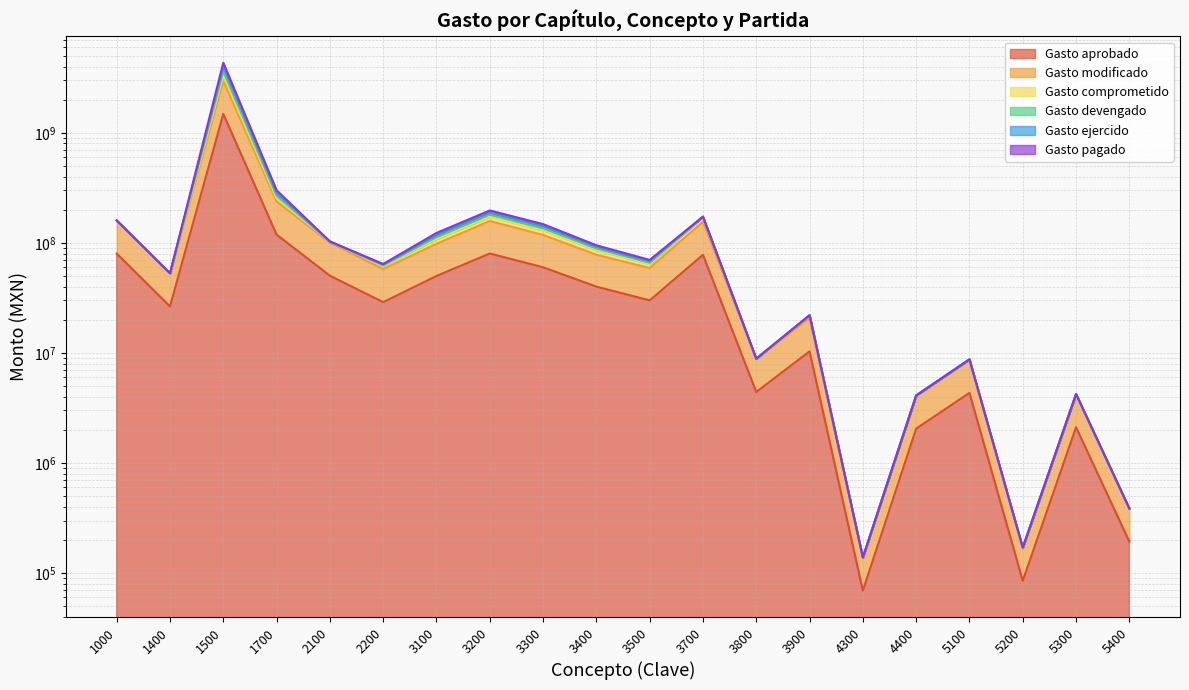

Reading left to right, extract all data points from this chart.

Gasto aprobado: 79925223.1	26461051.0	1485169413.4	118827716.0	50282939.6	28910135.0	50000000.0	80000000.0	60000000.0	40000000.0	30000000.0	77835046.0	4418205.0	10324596.0	69167.0	2051345.0	4332702.0	85005.0	2112265.0	192831.0
Gasto modificado: 159850446.1	52922102.0	2971655074.8	237655432.0	100541461.2	57820270.0	98000000.0	158000000.0	118000000.0	78000000.0	59000000.0	155619626.7	8830690.0	20828392.8	138334.0	4102690.0	8665404.0	170010.0	4224530.0	385662.0
Gasto comprometido: 159850446.1	52922102.0	4334712523.6	300779195.4	102947576.8	64295025.8	123000000.0	197000000.0	148000000.0	95000000.0	70000000.0	172945837.3	8862238.0	21997241.8	138334.0	4102690.0	8736968.0	170010.0	4224530.0	385662.0
Gasto devengado: 159850446.1	52922102.0	3993948161.4	284998254.6	102943303.9	63403794.5	118000000.0	189000000.0	142000000.0	92000000.0	68000000.0	172935586.8	8862238.0	21992415.8	138334.0	4102690.0	8736968.0	170010.0	4224530.0	385662.0
Gasto ejercido: 159850446.1	52922102.0	3653183799.2	269217313.7	102939031.0	62512563.2	113000000.0	181000000.0	136000000.0	89000000.0	66000000.0	172925336.2	8862238.0	21987589.8	138334.0	4102690.0	8736968.0	170010.0	4224530.0	385662.0
Gasto pagado: 159850446.1	52922102.0	3312419437.0	253436372.8	102934758.1	61621331.9	108000000.0	173000000.0	130000000.0	86000000.0	64000000.0	172915085.7	8862238.0	21982763.8	138334.0	4102690.0	8736968.0	170010.0	4224530.0	385662.0